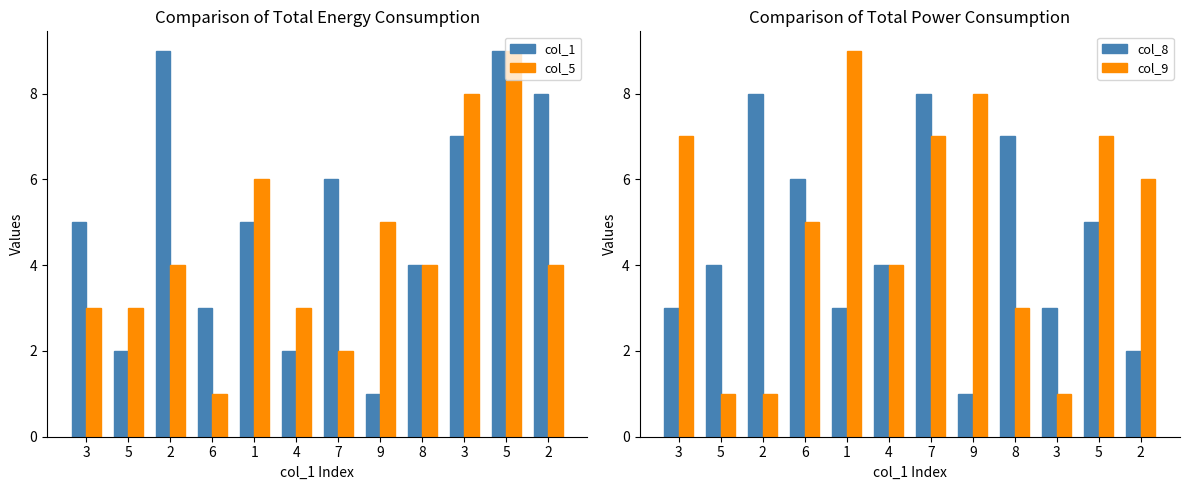

Is the value of col_9 at 3 greater than the value of col_1 at 3?

Yes